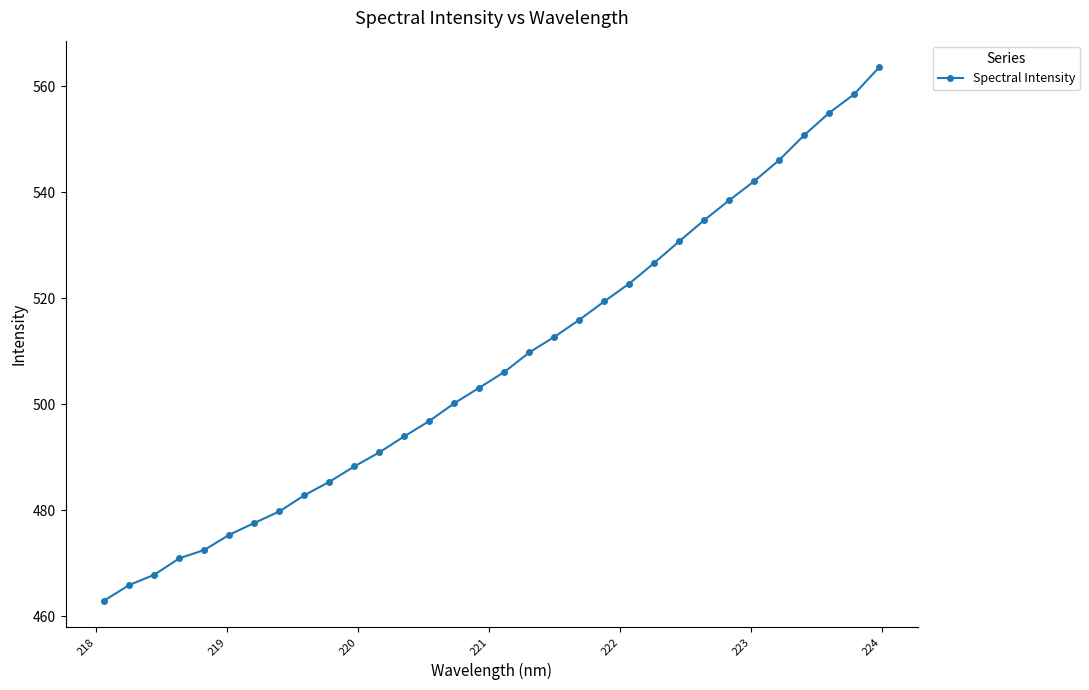

What is the greatest value displayed?

563.6